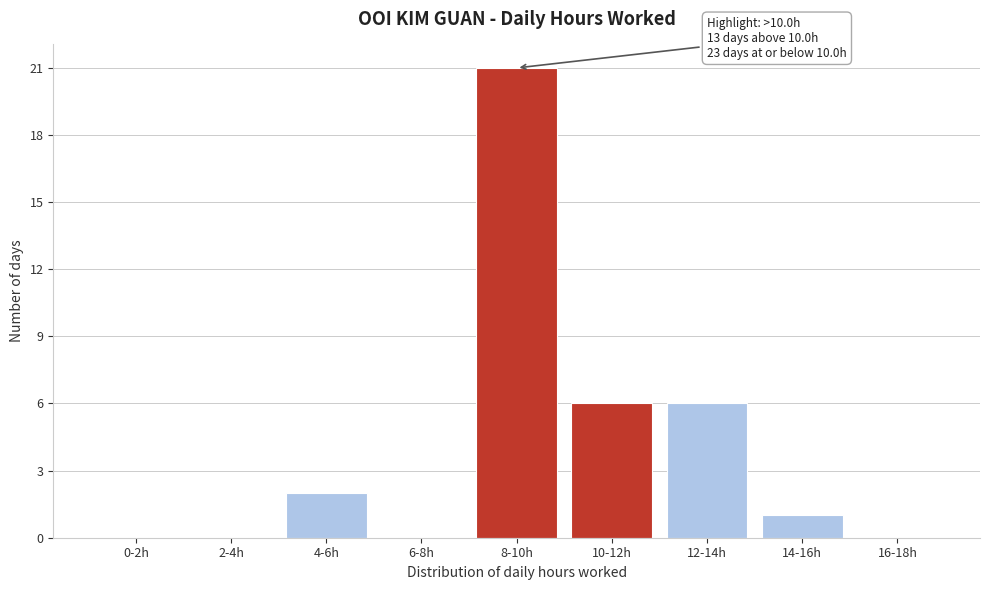

Reading right to left, extract all data points from this chart.

16-18h=0	14-16h=1	12-14h=6	10-12h=6	8-10h=21	6-8h=0	4-6h=2	2-4h=0	0-2h=0